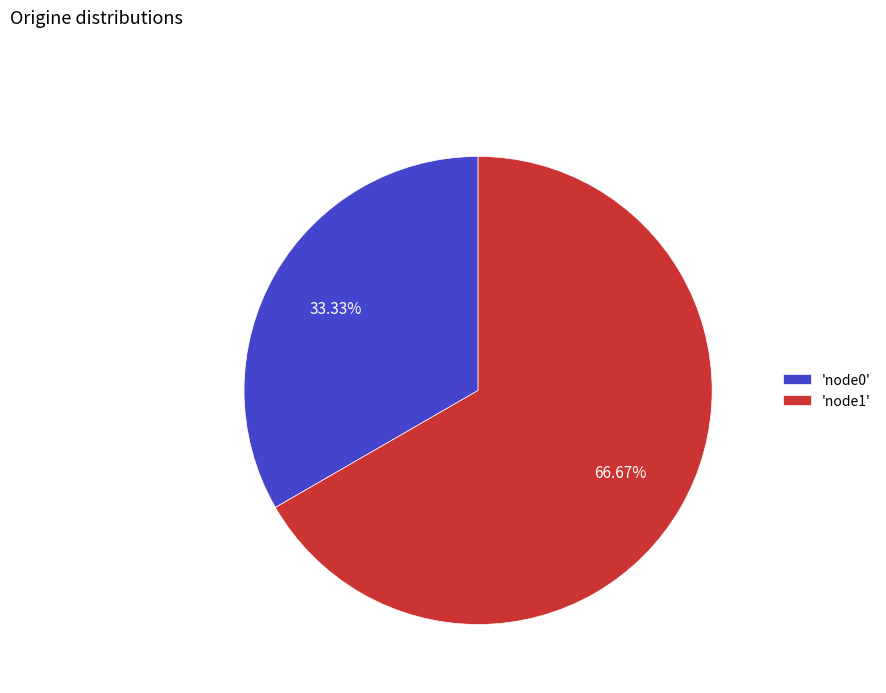

Count the number of slices in the pie.

2